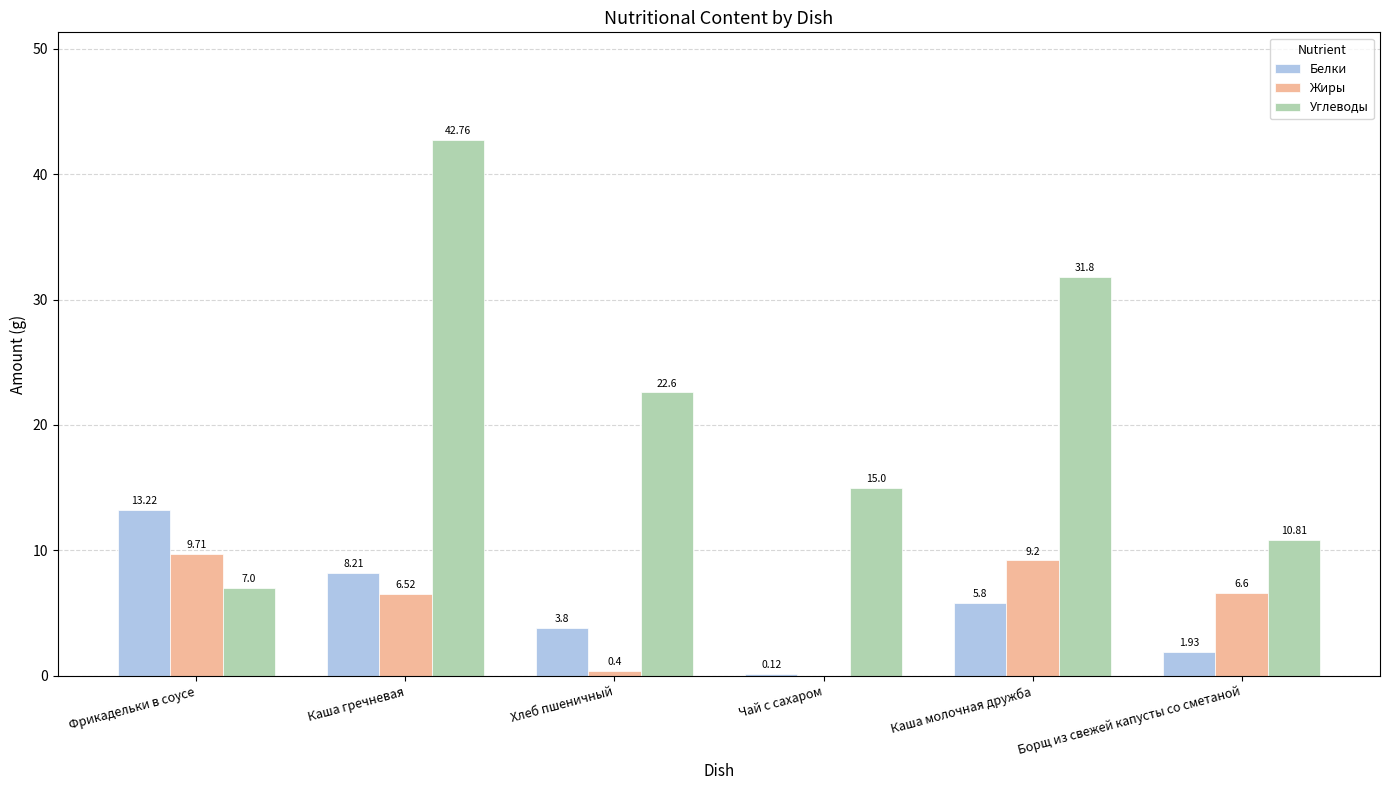

Which series has the widest spread of values?

Углеводы